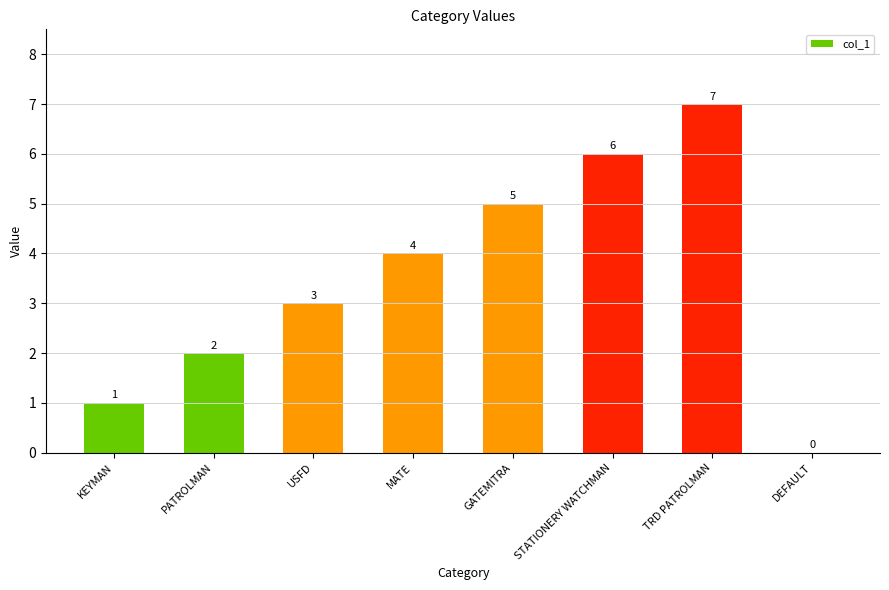

Approximately how many times larger is the value at STATIONERY WATCHMAN compared to KEYMAN?

6.0